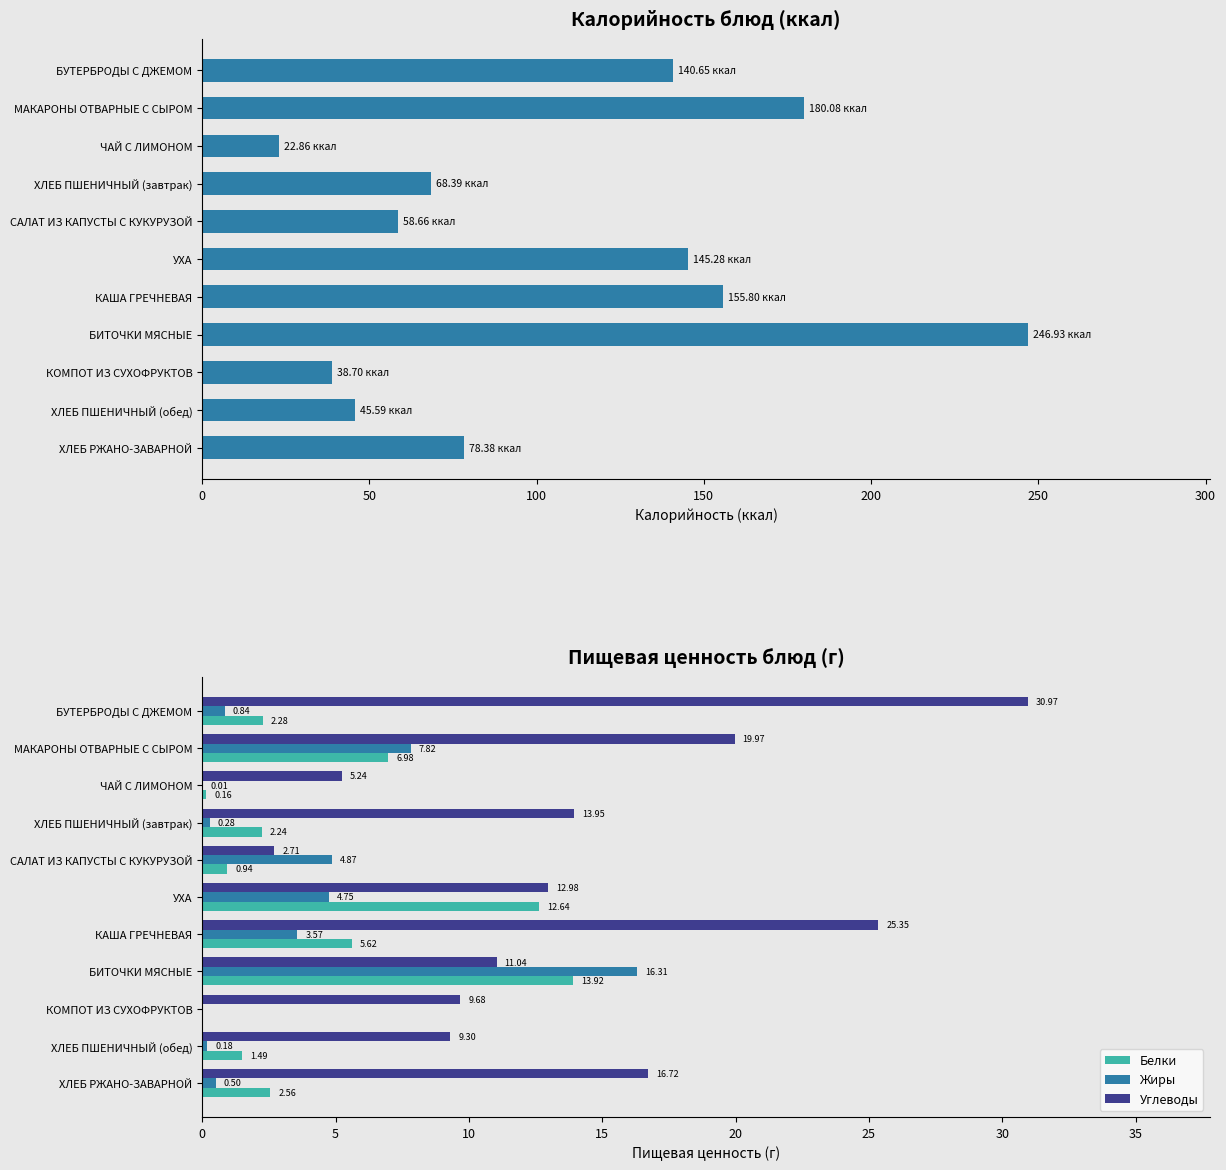

At which label is Белки closest to 6?

КАША ГРЕЧНЕВАЯ